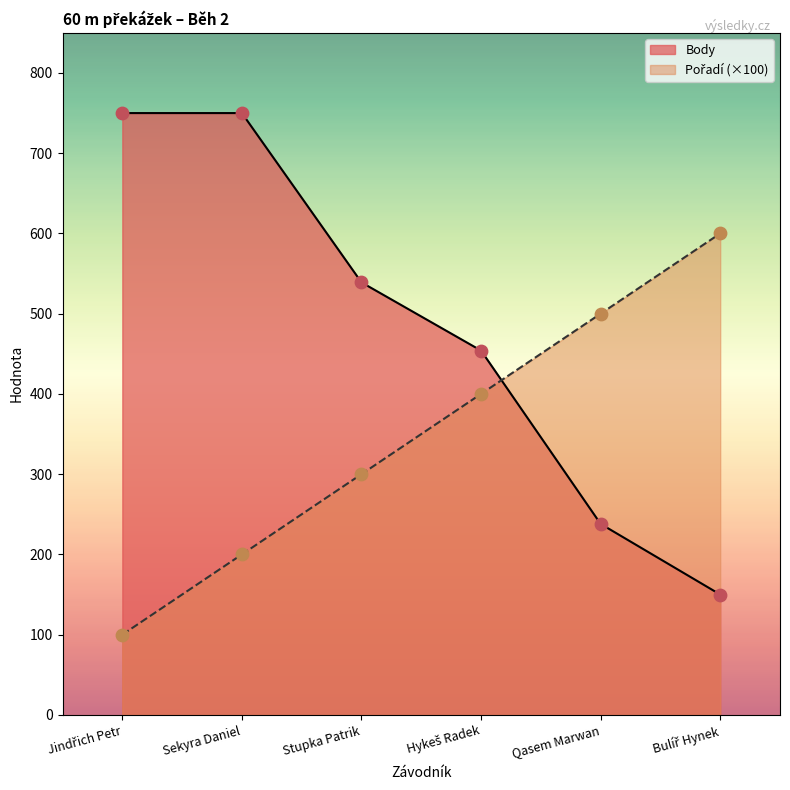

Which series contains the highest Y value?

Body